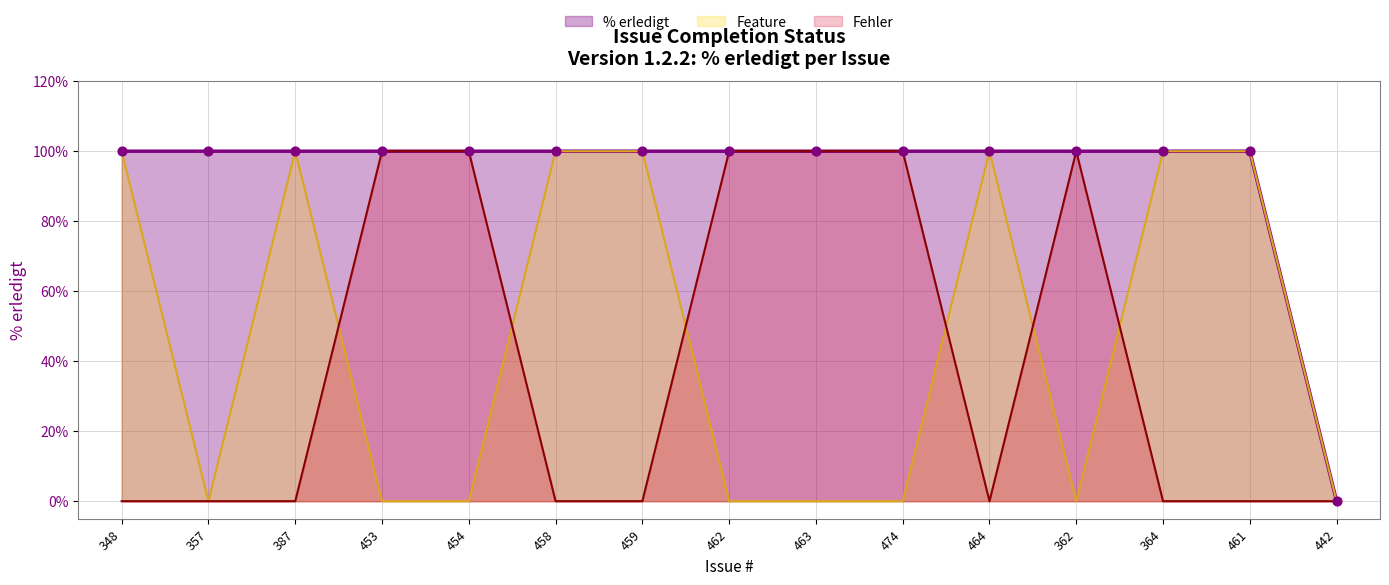

Between 474 and 464, which is larger?

474